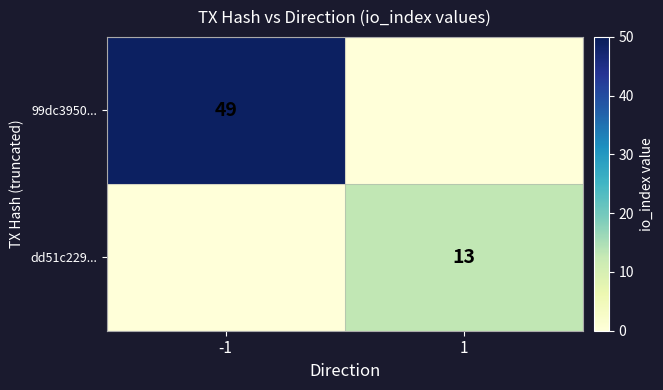

True or false: dd51c229... has a value of 20 at 1.

False